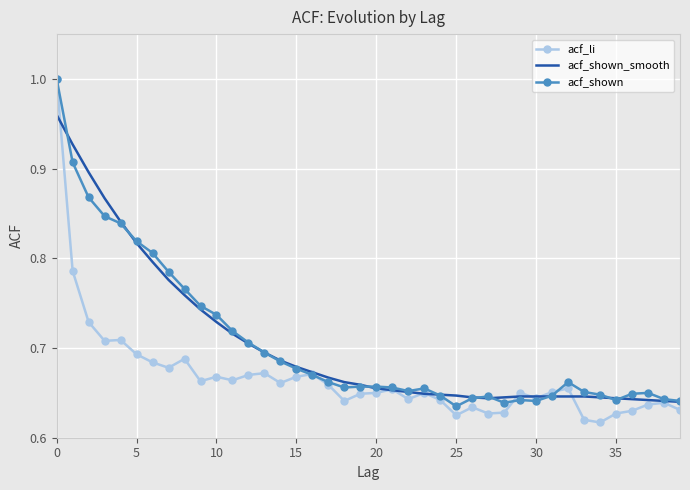

Which series has the widest spread of values?

acf_li